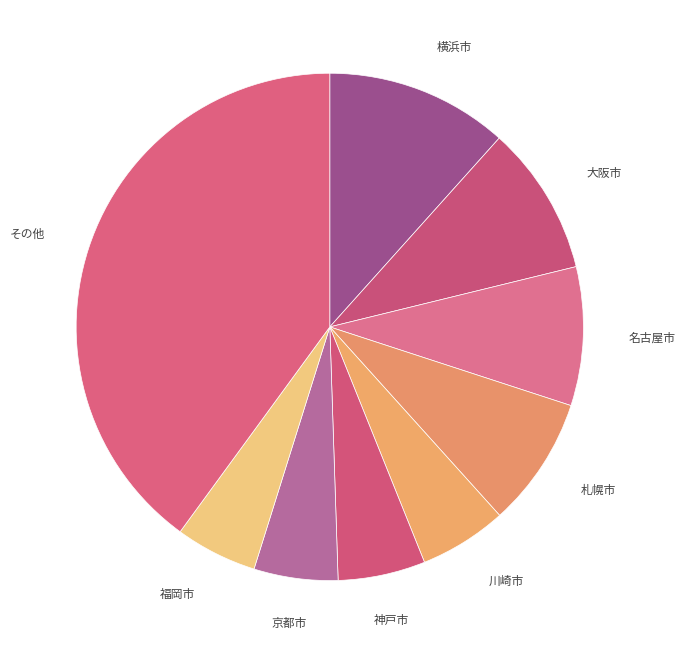

True or false: 福岡市 accounts for 1% of the total.

False